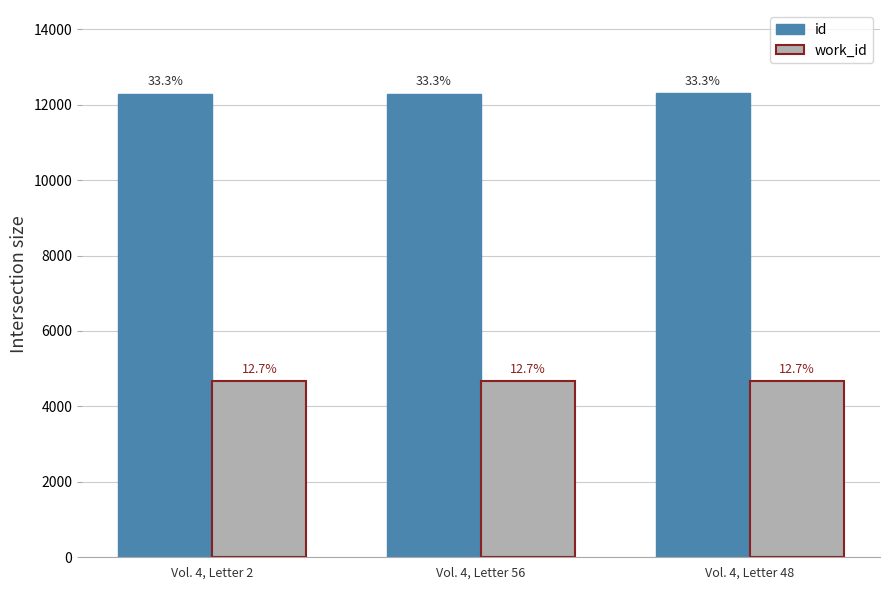

What is the lowest value of the id series?

12293